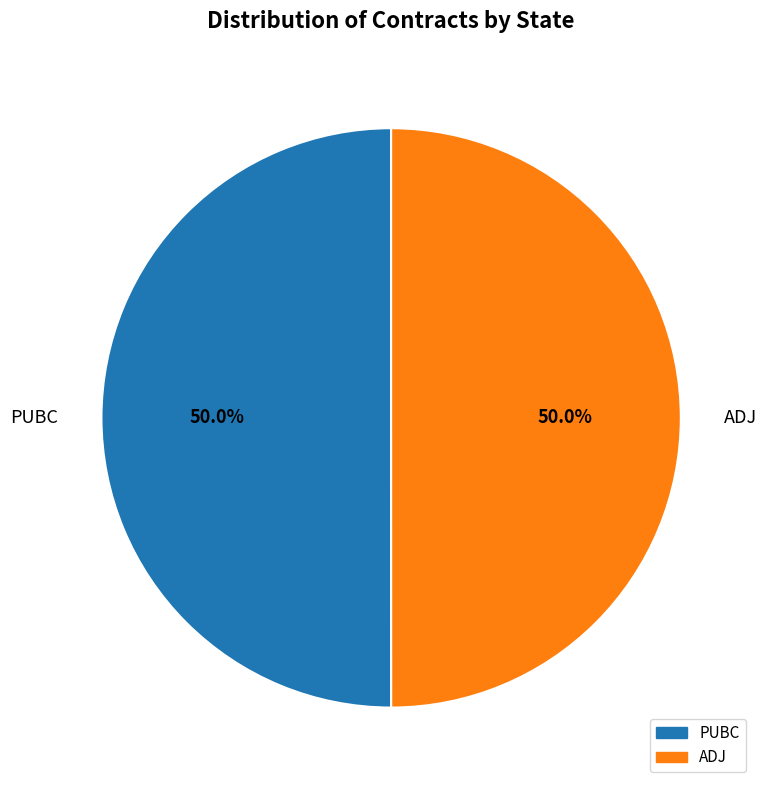

What is the ratio of the value at ADJ to the value at PUBC?

1.0